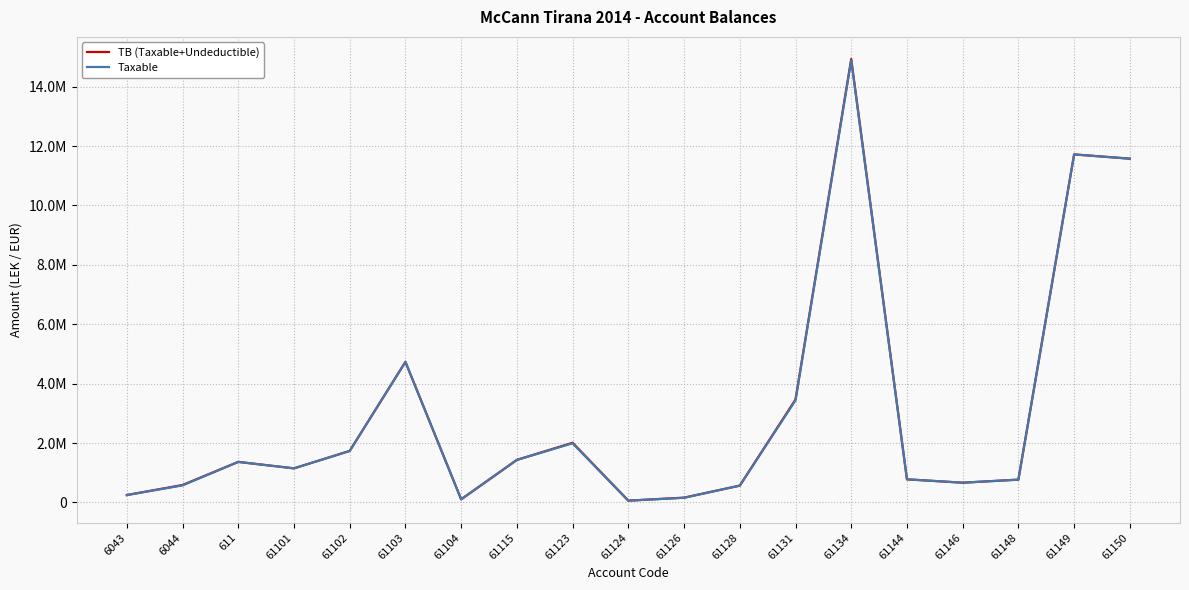

Does the chart have visible grid lines?

Yes